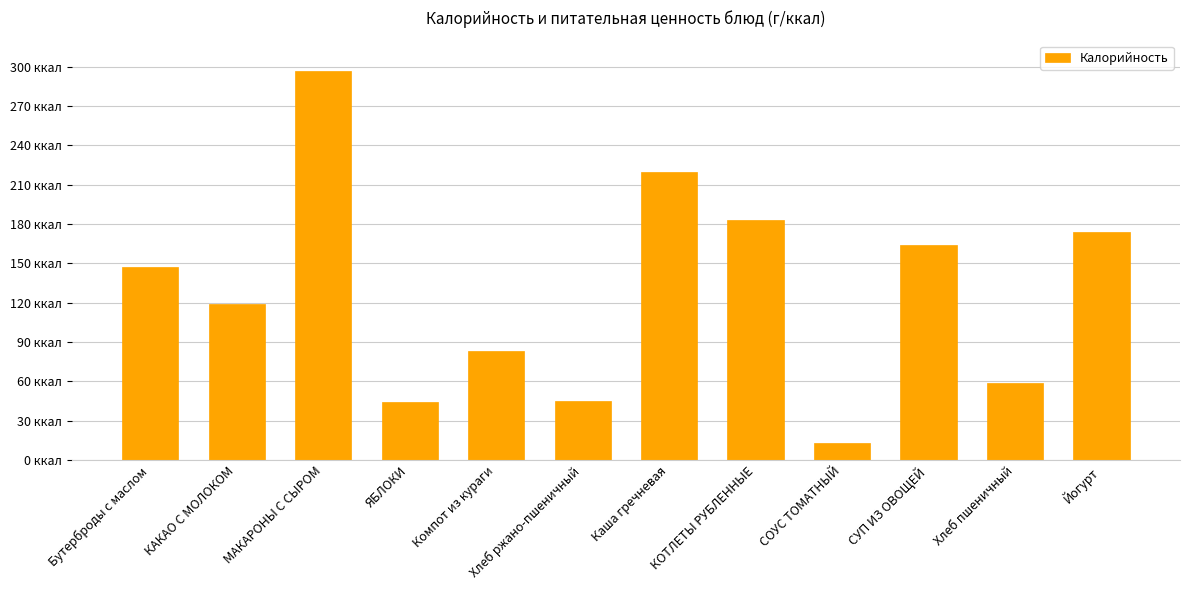

Are the bars horizontal?

No